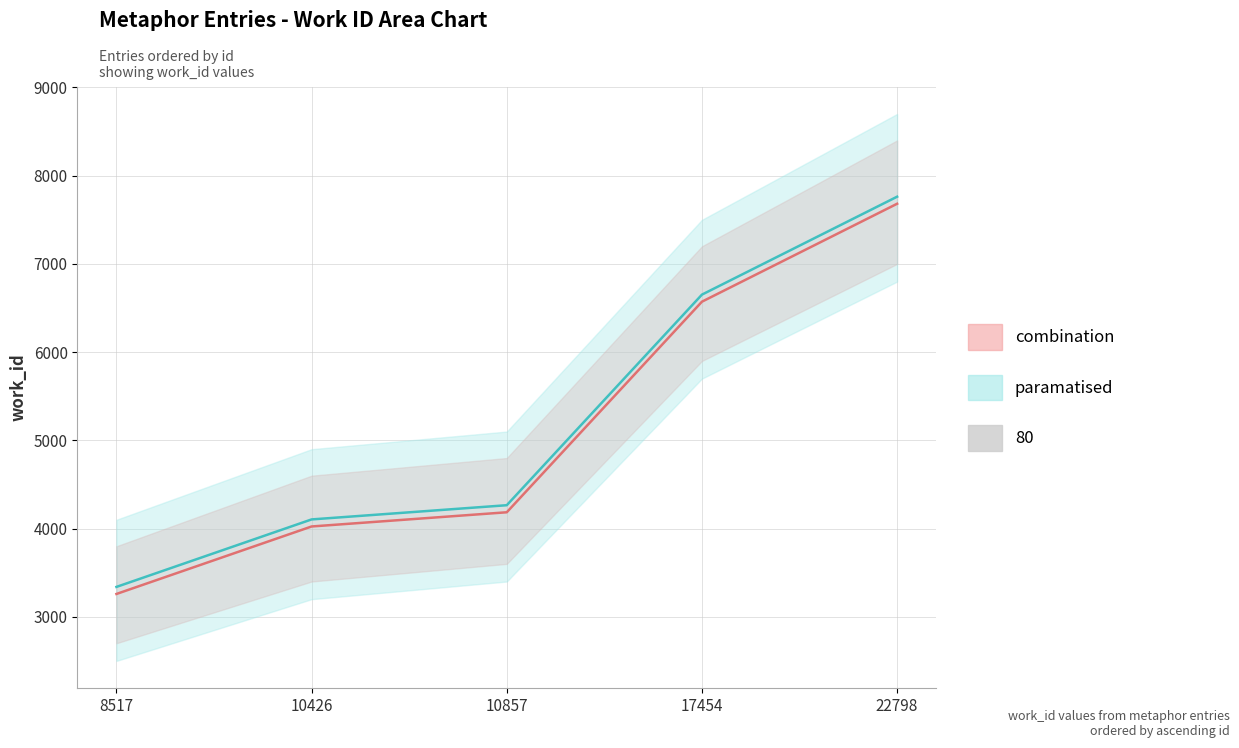

What is the maximum value shown in the chart?

7682